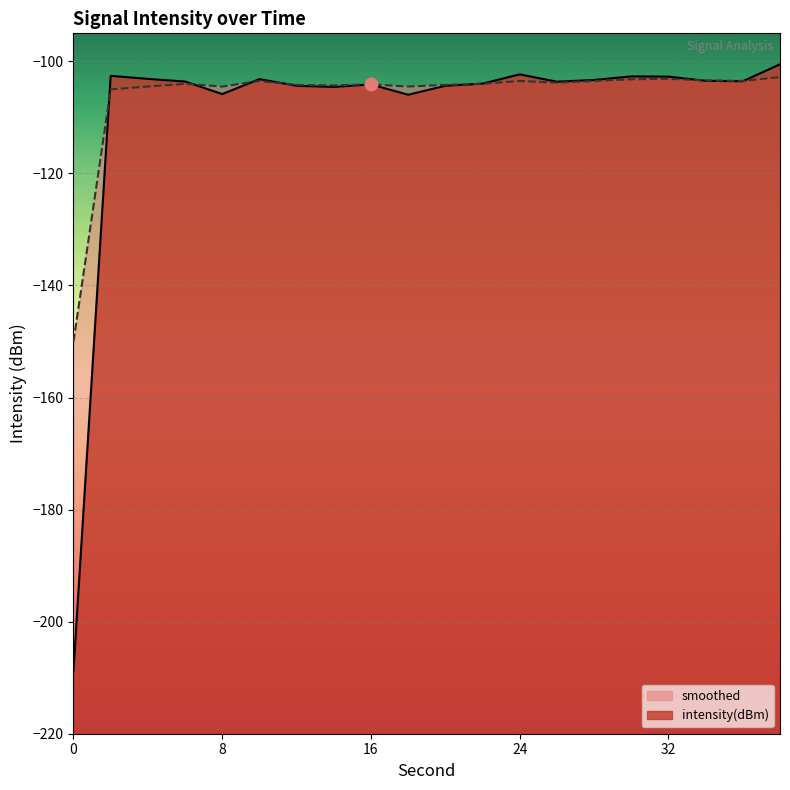

What are all the series names shown in the legend?

intensity(dBm), smoothed